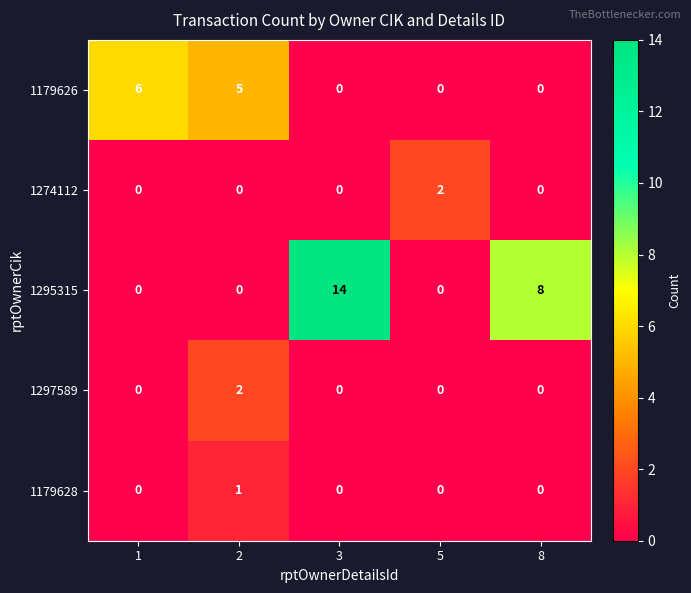

How many data points does each series have?

5